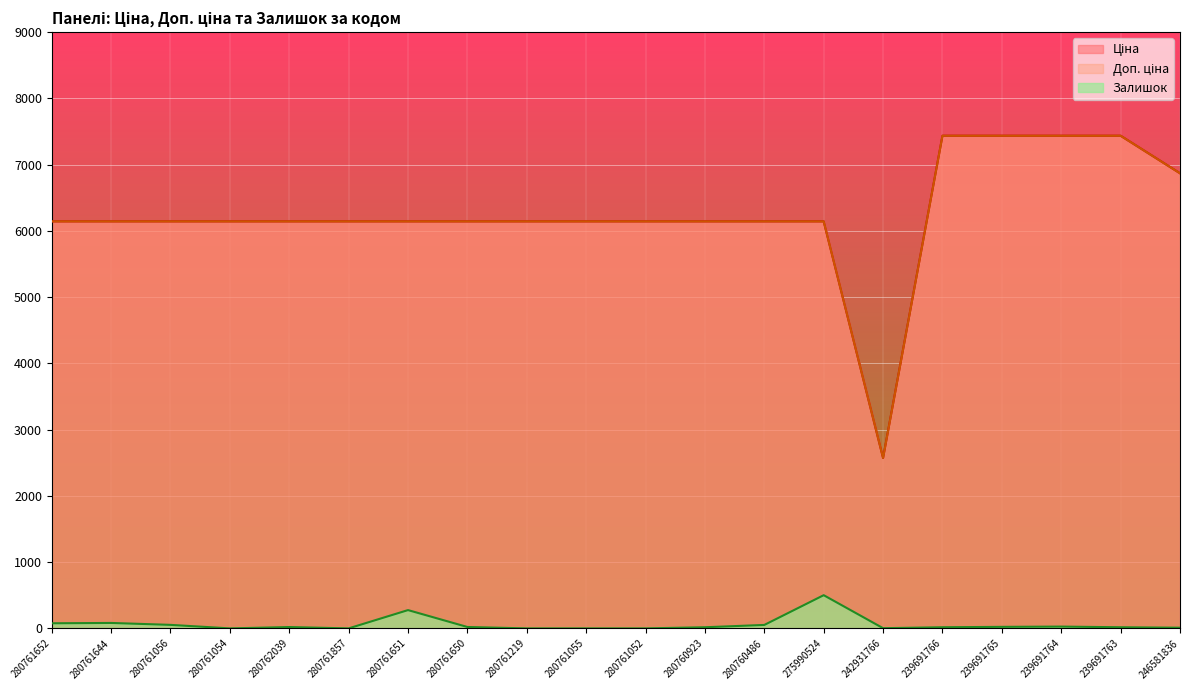

Reading right to left, list all the values displayed in this chart.

Ціна: 246581836=6869.4	239691763=7436.2	239691764=7436.2	239691765=7436.2	239691766=7436.2	242931766=2572.0	275990524=6143.2	280760486=6143.2	280760923=6143.2	280761052=6143.2	280761055=6143.2	280761219=6143.2	280761650=6143.2	280761651=6143.2	280761857=6143.2	280762039=6143.2	280761054=6143.2	280761056=6143.2	280761644=6143.2	280761652=6143.2
Доп. ціна: 246581836=6869.4	239691763=7436.2	239691764=7436.2	239691765=7436.2	239691766=7436.2	242931766=2572.0	275990524=6143.2	280760486=6143.2	280760923=6143.2	280761052=6143.2	280761055=6143.2	280761219=6143.2	280761650=6143.2	280761651=6143.2	280761857=6143.2	280762039=6143.2	280761054=6143.2	280761056=6143.2	280761644=6143.2	280761652=6143.2
Залишок: 246581836=10.0	239691763=17.0	239691764=27.0	239691765=23.0	239691766=17.0	242931766=3.0	275990524=501.0	280760486=52.0	280760923=17.0	280761052=0.0	280761055=0.0	280761219=0.0	280761650=21.0	280761651=276.0	280761857=0.0	280762039=20.0	280761054=0.0	280761056=53.0	280761644=82.0	280761652=77.0